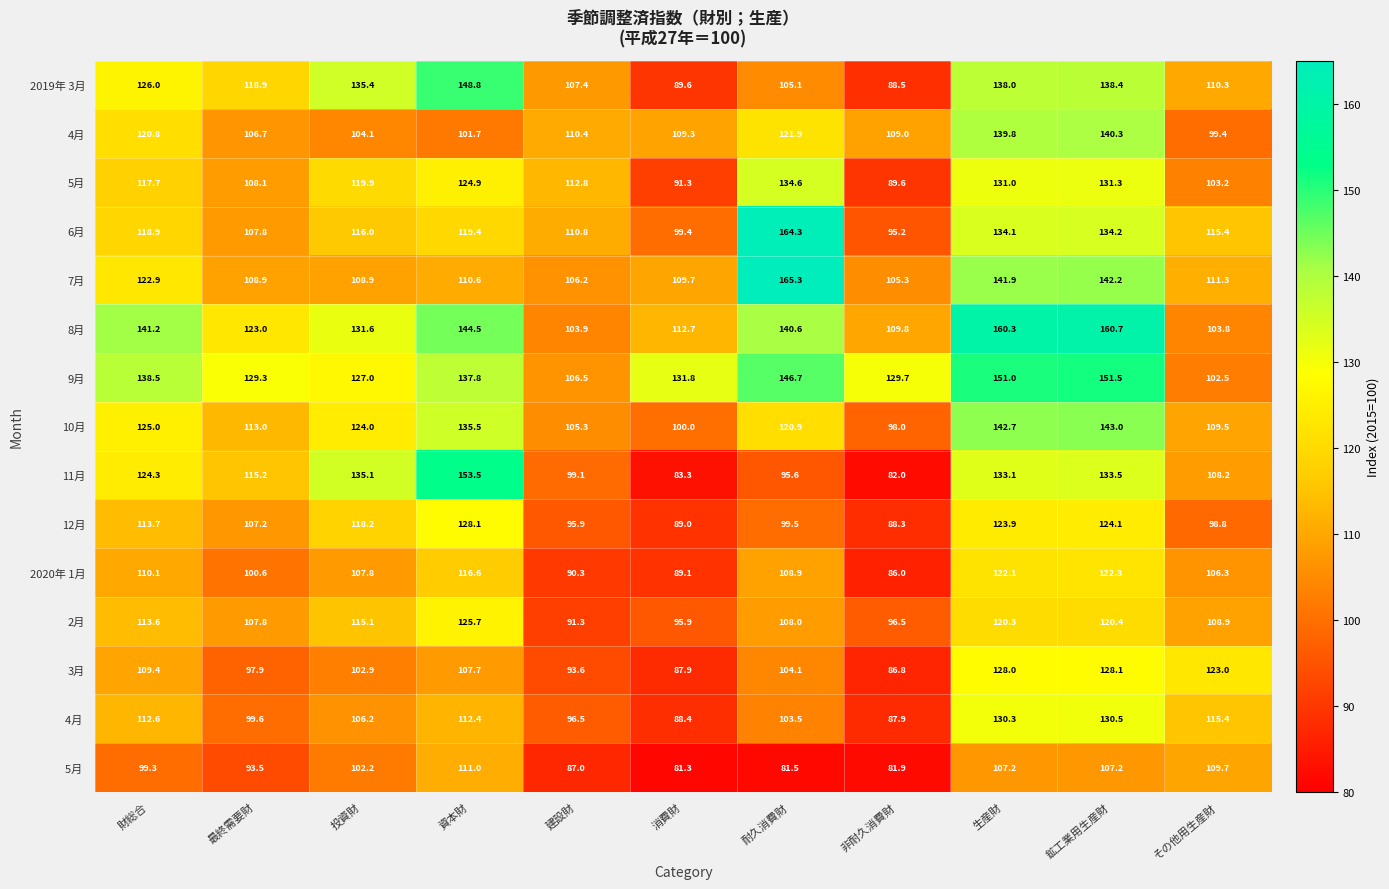

Where is 2019年 3月 nearest to the value 118?

最終需要財